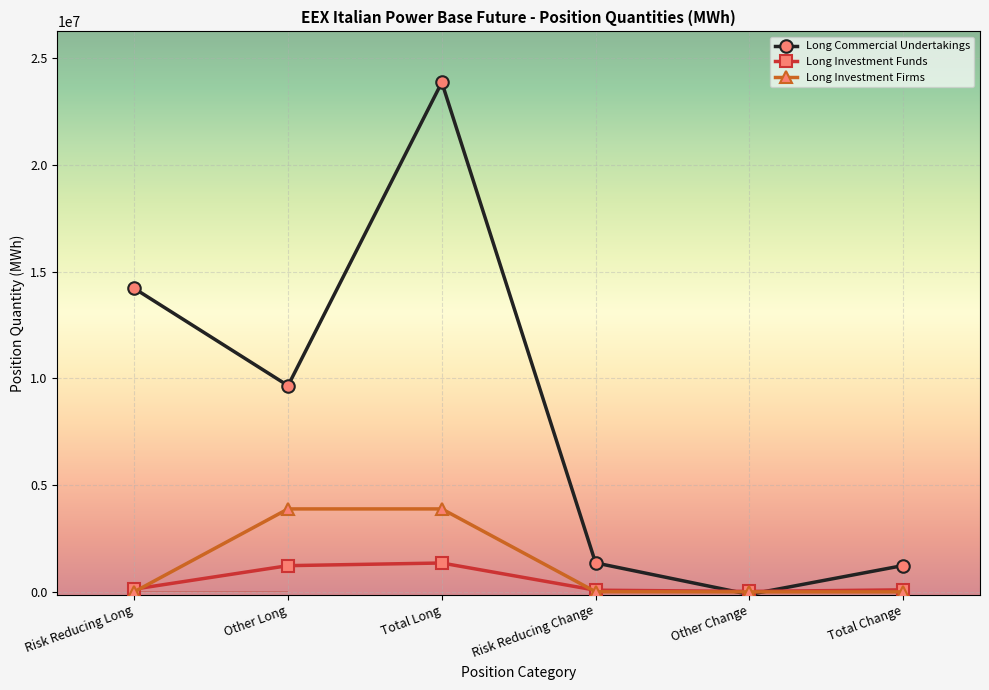

What is the average value of the Long Commercial Undertakings series?

8364336.9